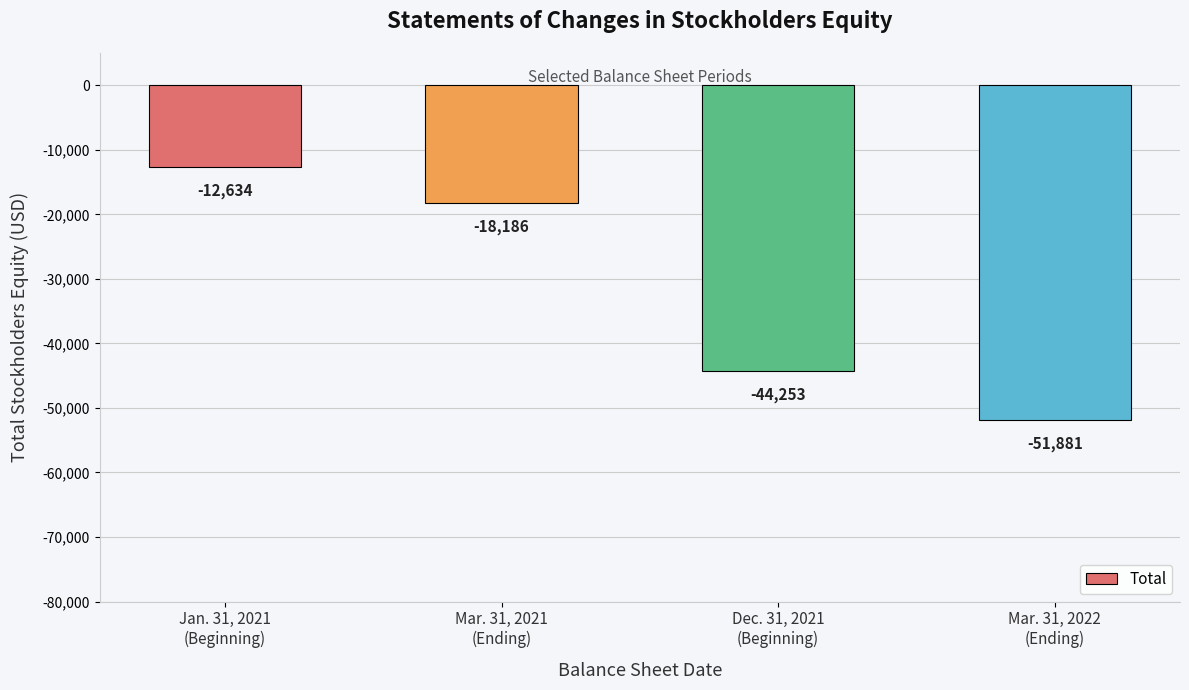

Reading left to right, list all the values displayed in this chart.

-12634	-18186	-44253	-51881